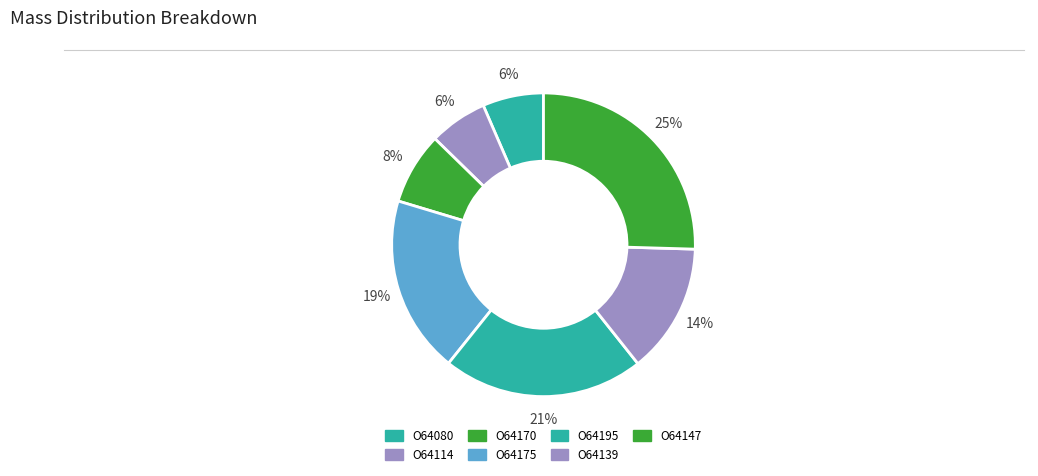

Count the number of slices in the pie.

7